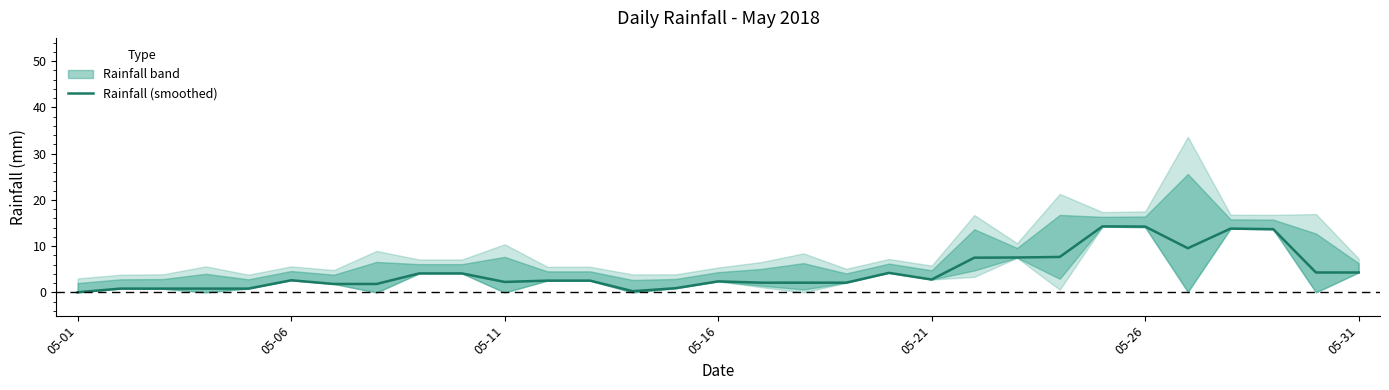

What is the difference between the second highest and minimum values?

14.2